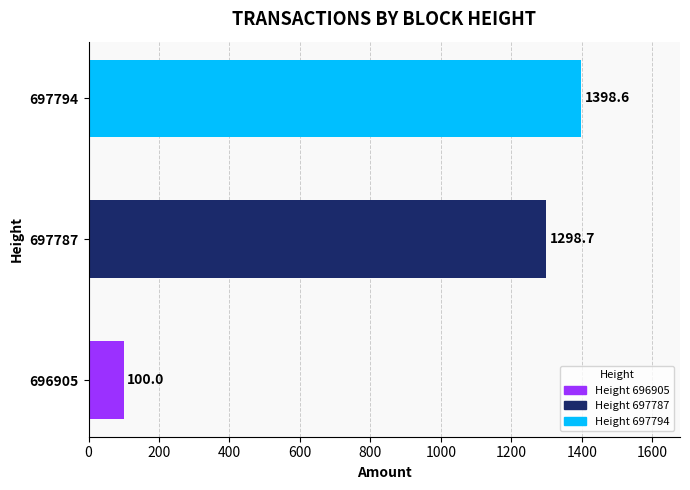

Between 697787 and 697794, which is larger?

697794